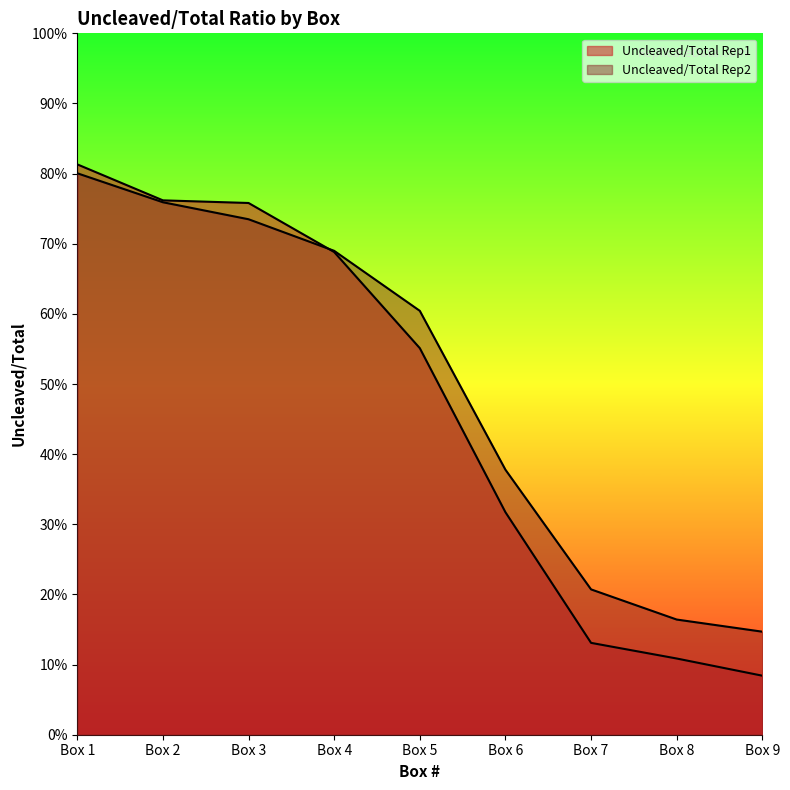

True or false: Uncleaved/Total Rep2 has a value of 0.1 at Box 9.

True